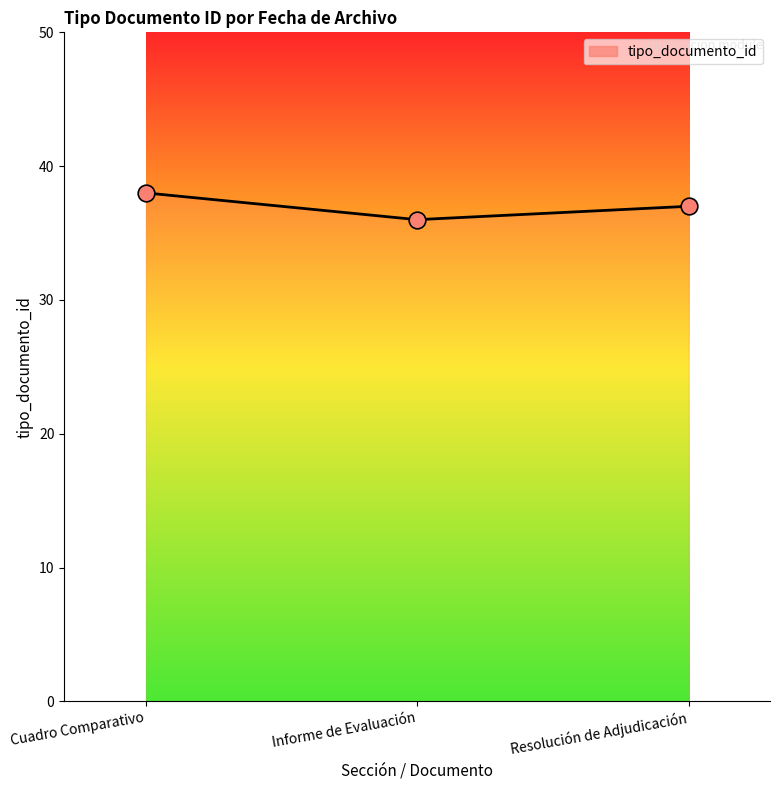

Which category has the lowest value across all series?

Informe de Evaluación